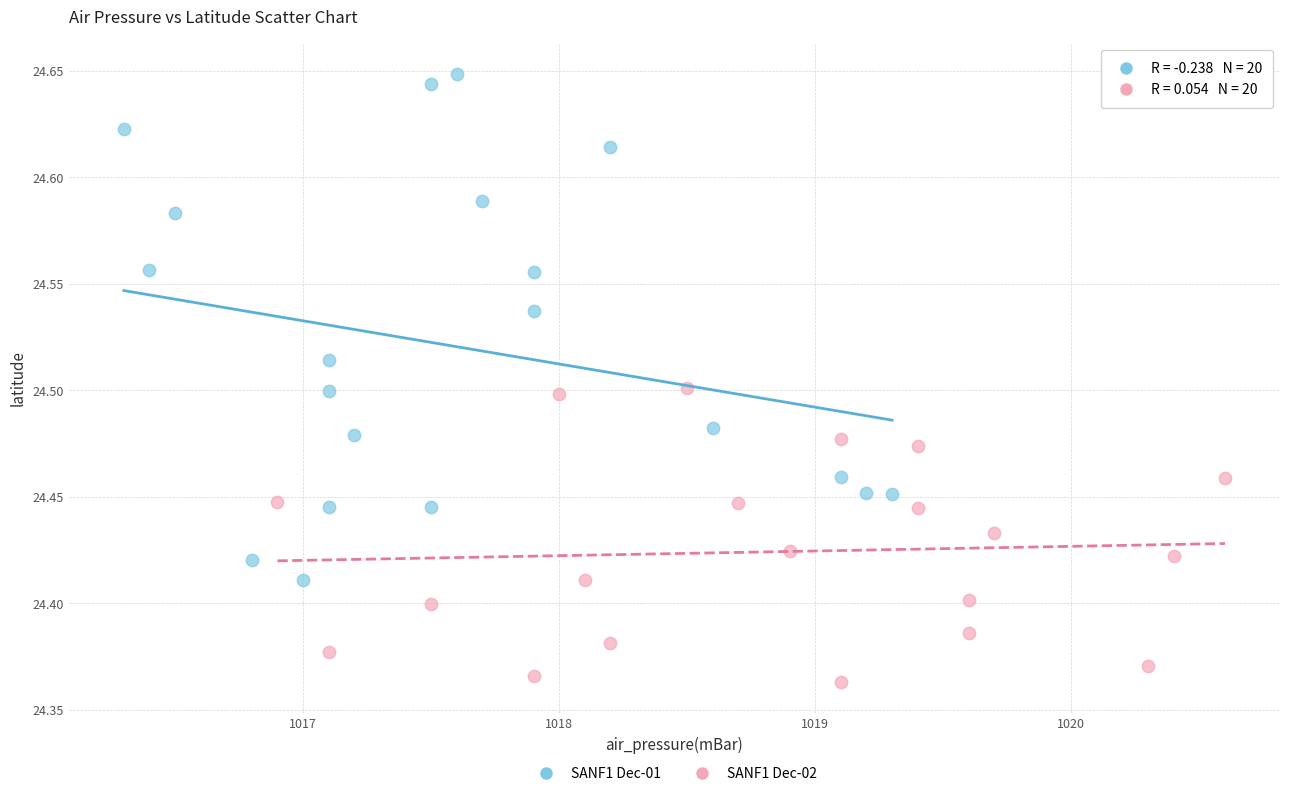

Which series has the widest spread of Y values?

SANF1 Dec-01